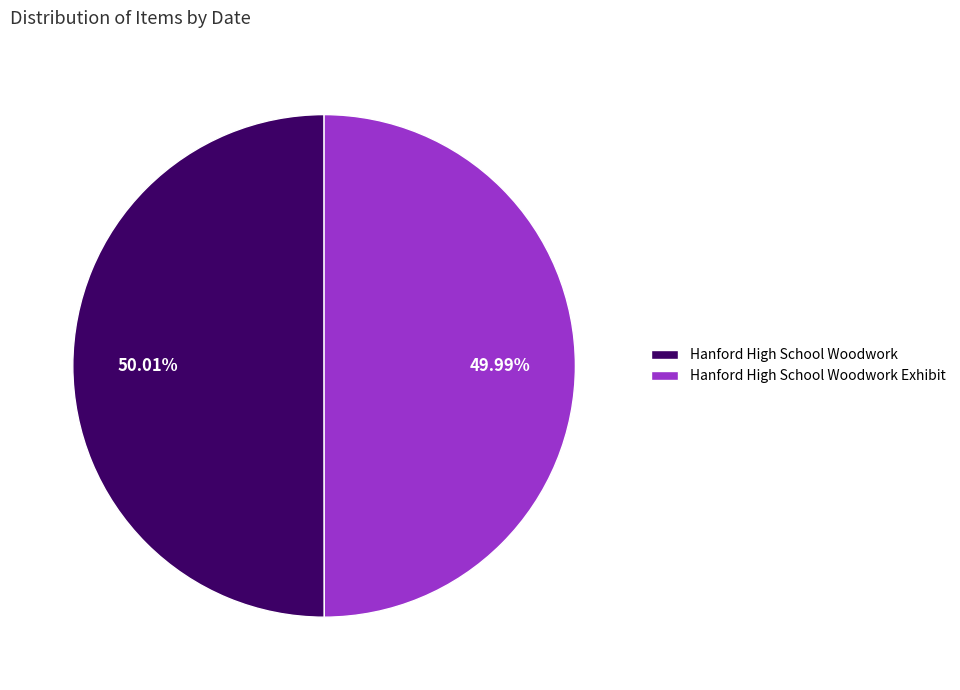

To the nearest percent, what portion does Hanford High School Woodwork Exhibit represent?

50%